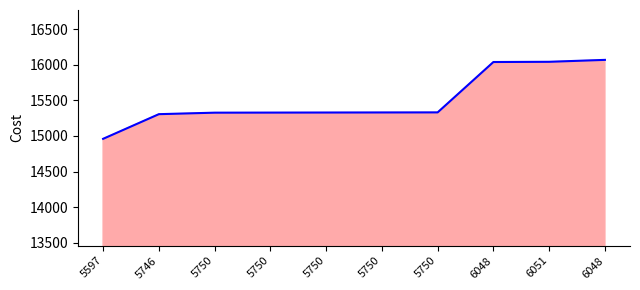

True or false: the data shows 5590 at 6048.

False